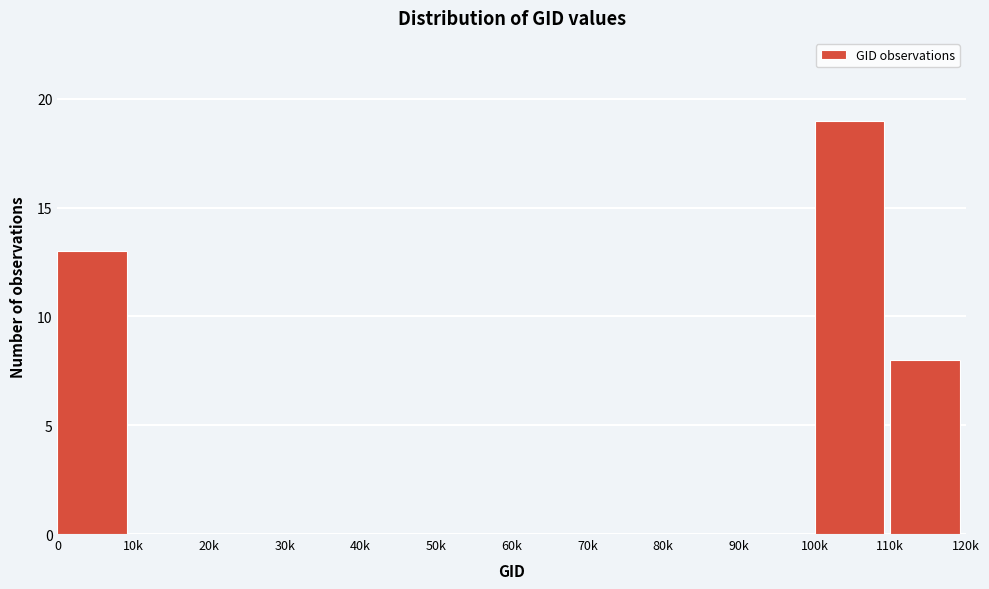

Reading left to right, extract all data points from this chart.

0=13	10k=0	20k=0	30k=0	40k=0	50k=0	60k=0	70k=0	80k=0	90k=0	100k=19	110k=8